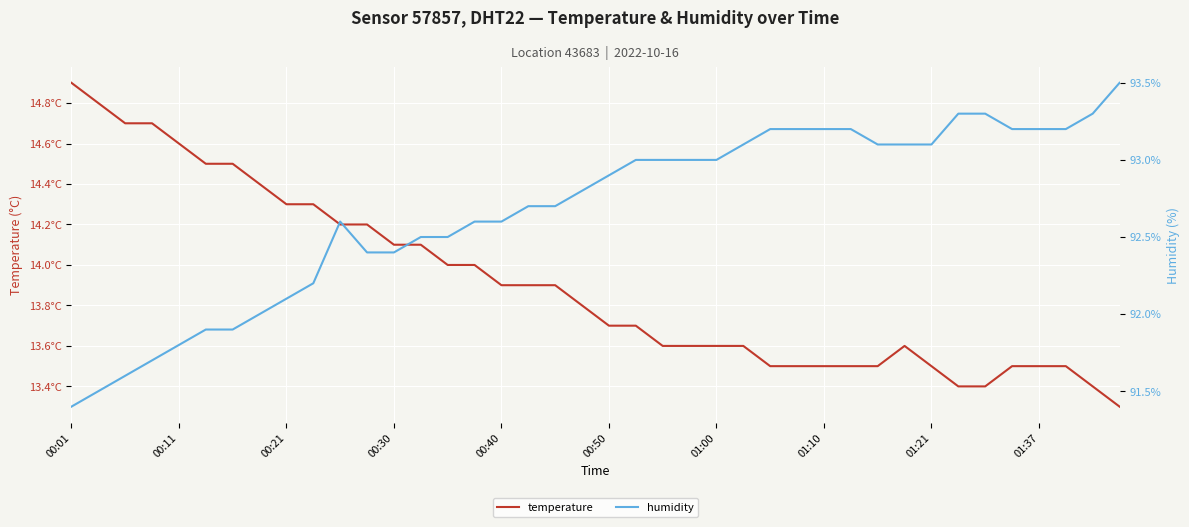

Reading right to left, extract all data points from this chart.

temperature: 13.3	13.4	13.5	13.5	13.5	13.4	13.4	13.5	13.6	13.5	13.5	13.5	13.5	13.5	13.6	13.6	13.6	13.6	13.7	13.7	13.8	13.9	13.9	13.9	14.0	14.0	14.1	14.1	14.2	14.2	14.3	14.3	14.4	14.5	14.5	14.6	14.7	14.7	14.8	14.9
humidity: 93.5	93.3	93.2	93.2	93.2	93.3	93.3	93.1	93.1	93.1	93.2	93.2	93.2	93.2	93.1	93.0	93.0	93.0	93.0	92.9	92.8	92.7	92.7	92.6	92.6	92.5	92.5	92.4	92.4	92.6	92.2	92.1	92.0	91.9	91.9	91.8	91.7	91.6	91.5	91.4